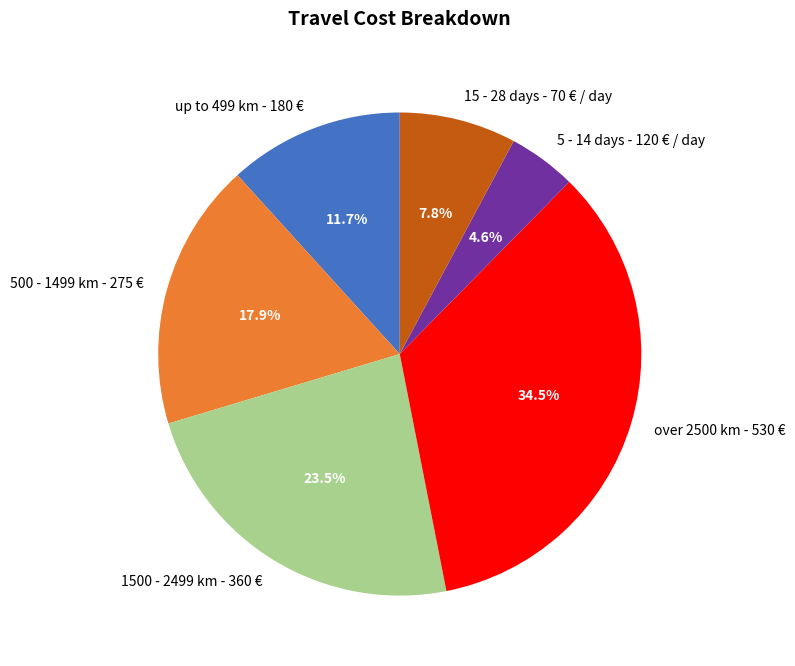

The 5 - 14 days - 120 € / day slice represents 5% of the pie. True or false?

True